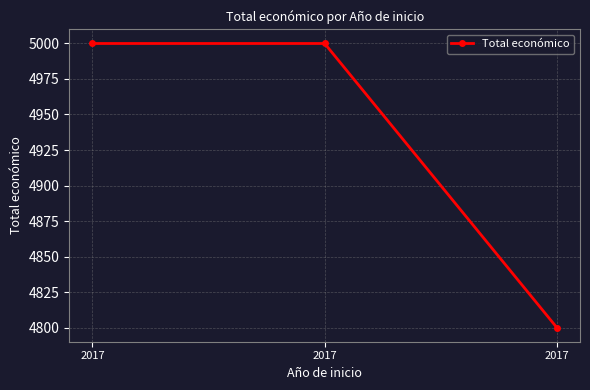

The chart shows a value of 5000 at 2017. True or false?

True